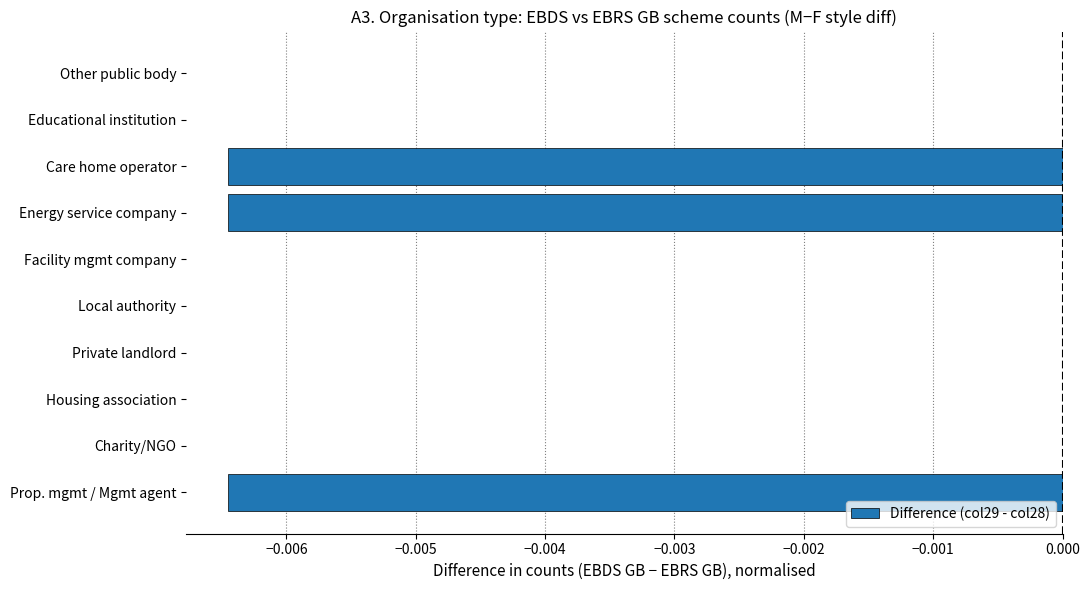

True or false: the data shows 0.0 at Facility mgmt company.

True